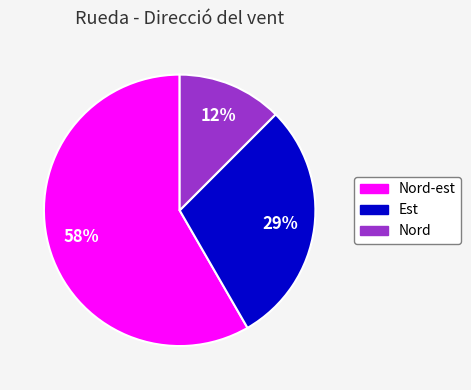

Do Nord-est and Est together represent more than half of the pie?

Yes